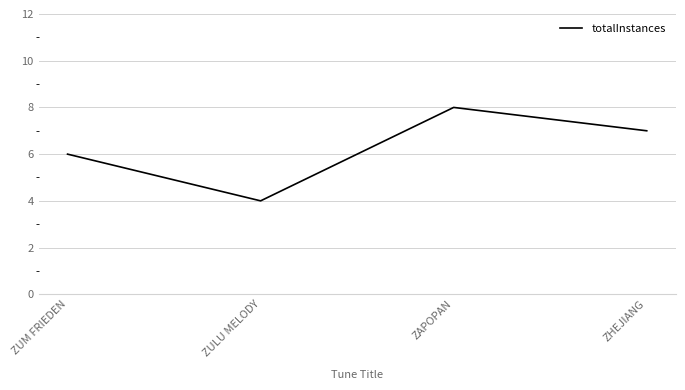

The chart shows a value of 10 at ZUM FRIEDEN. True or false?

False